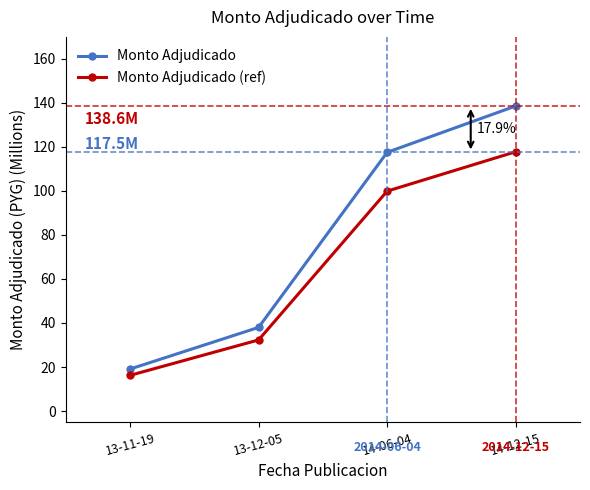

What is the smallest value displayed?

16.2